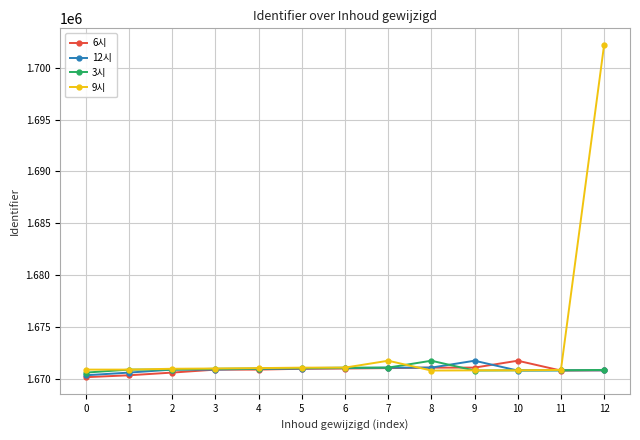

What is the value of the 9시 point at the 13th from the left?

1702201